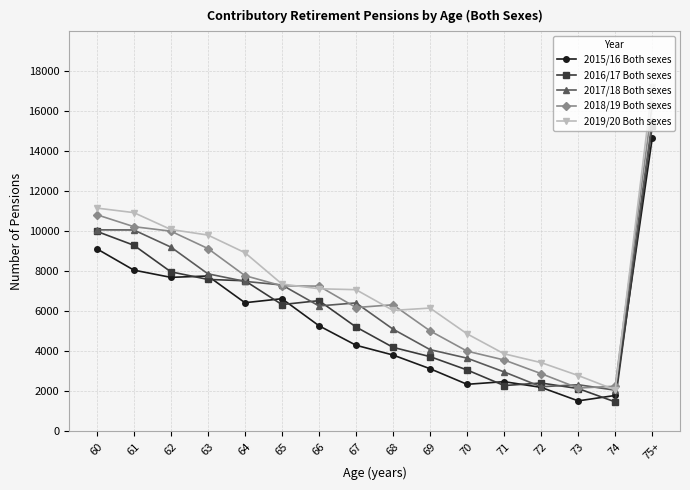

What is the greatest value displayed?

17226